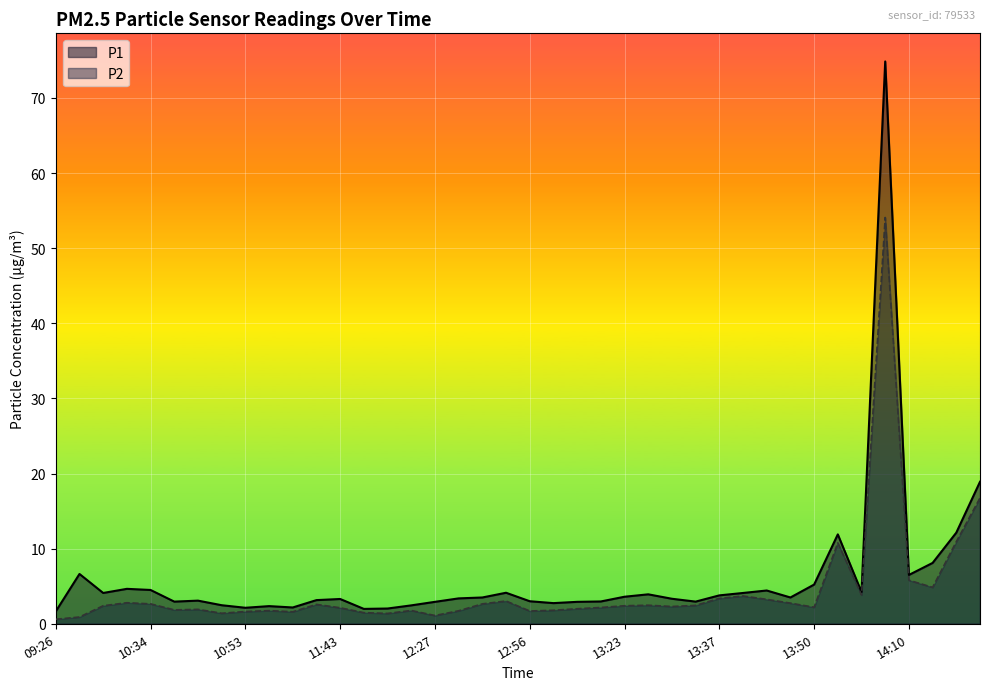

True or false: P1 has a value of 2.0 at 12:33.

False